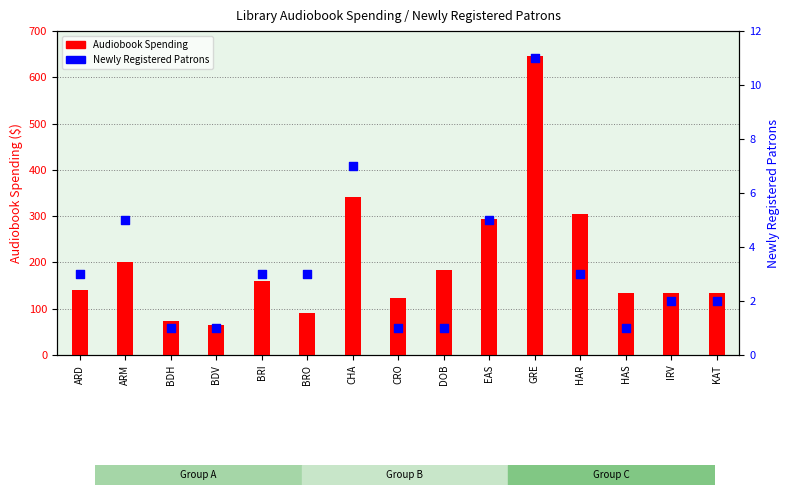

At which category is the sum across all series the highest?

GRE